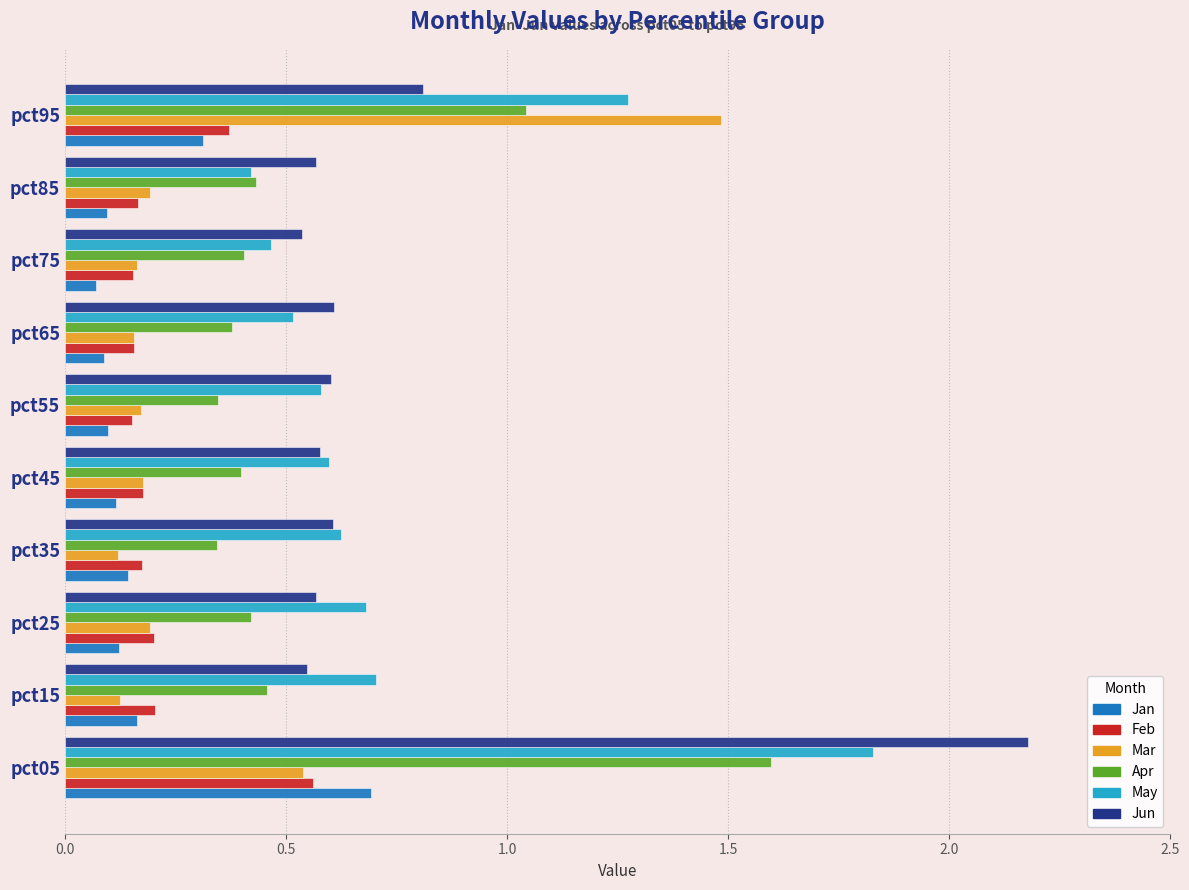

What is the sum of the Mar values at pct35 and pct95?

1.6